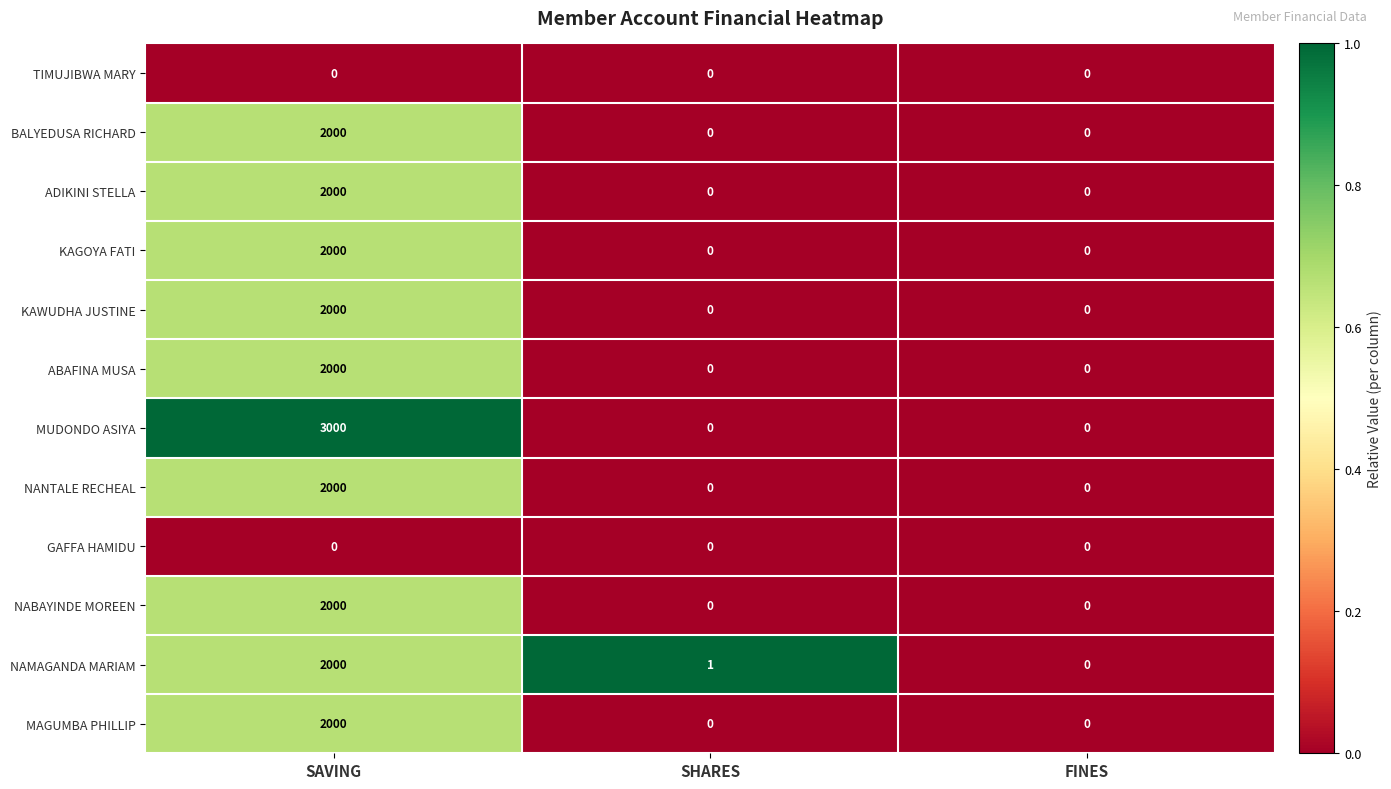

What is the total value across all series at SAVING?

21000